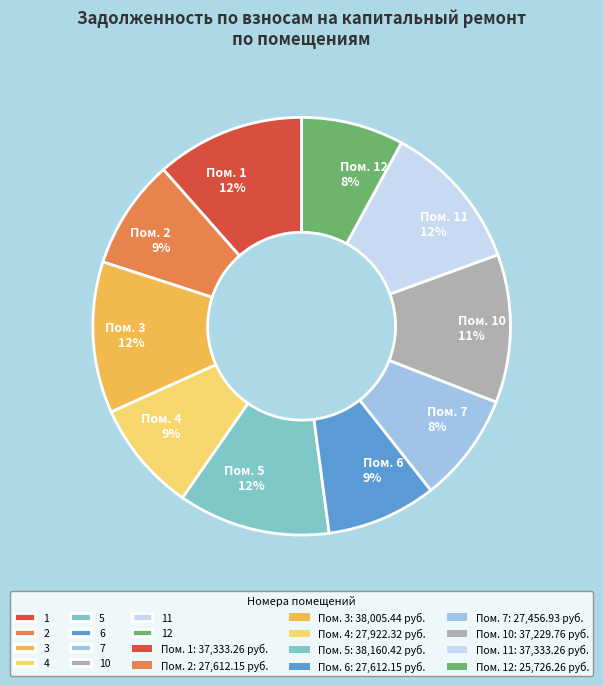

To the nearest percent, what is the average slice percentage?

10%